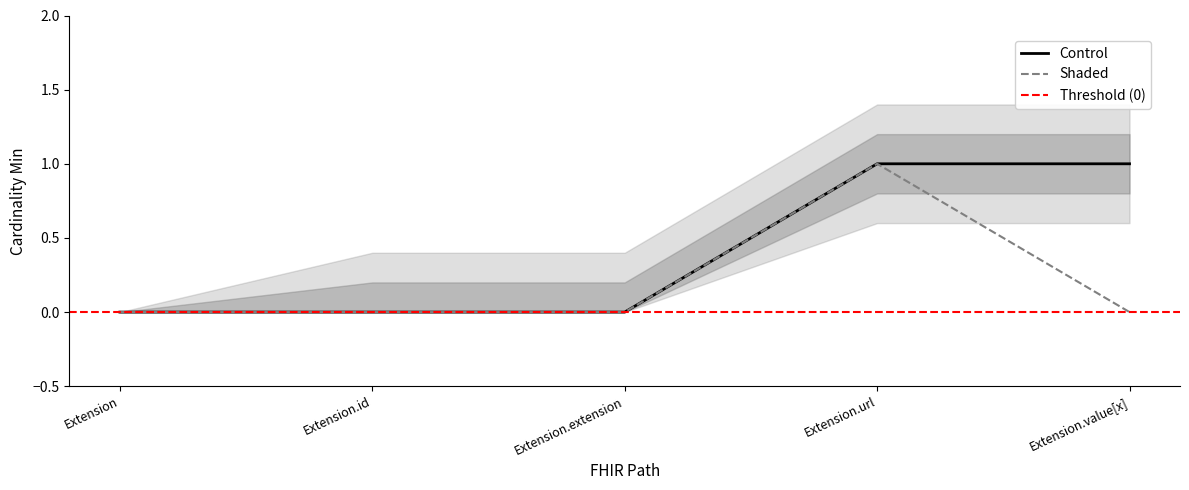

Is the value of Base Min at Extension.id greater than the value of Control at Extension.extension?

No